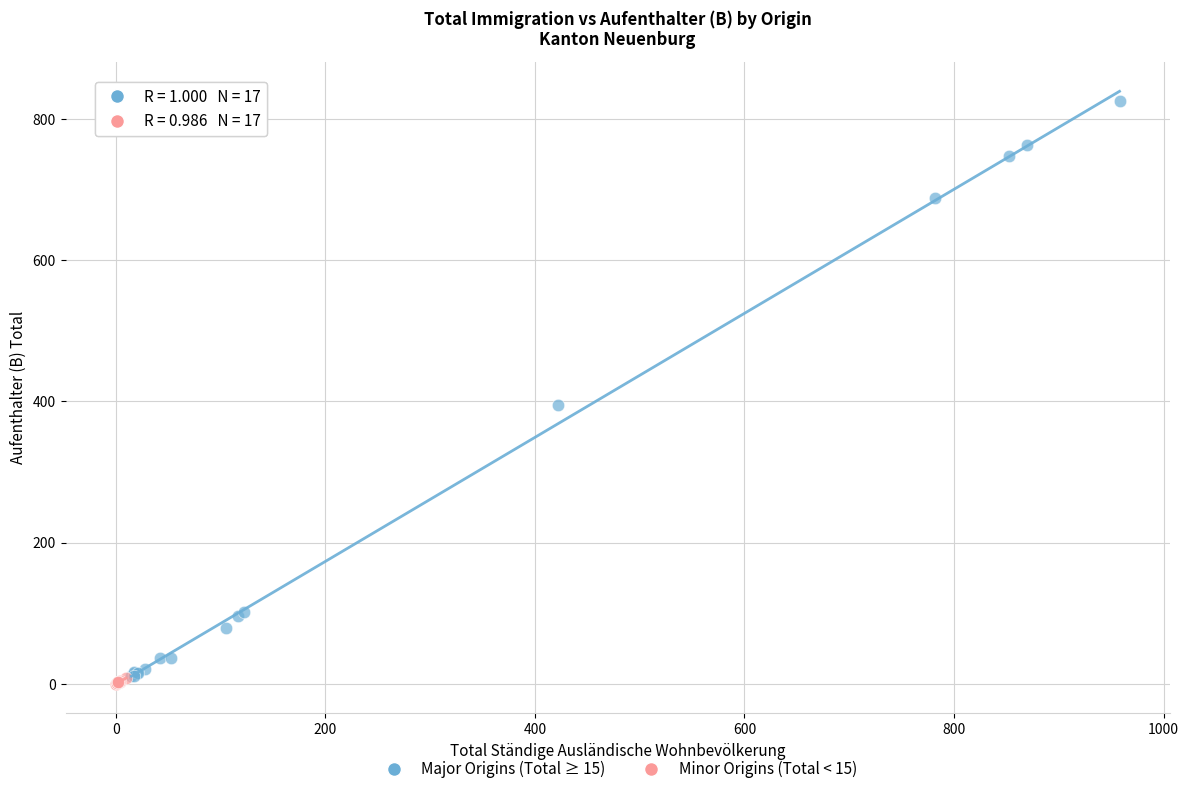

What are all the series names shown in the legend?

Major Origins (Total ≥ 15), Minor Origins (Total < 15)